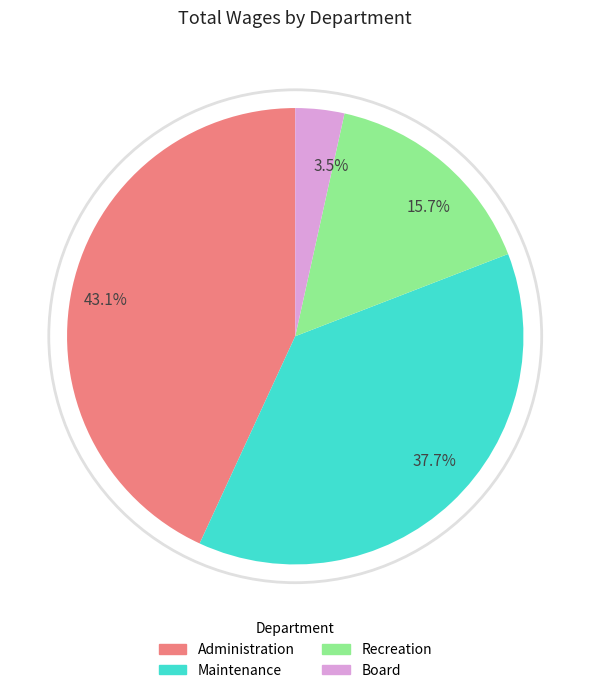

Is there a majority slice in this chart?

No